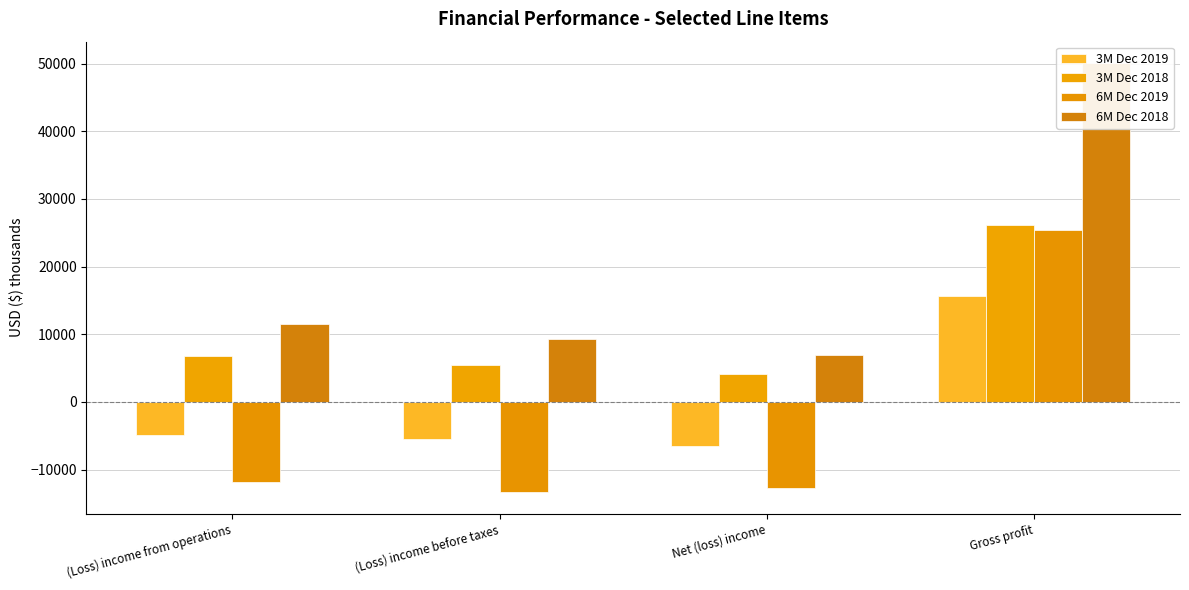

Which series has the largest total across all categories?

6M Dec 2018